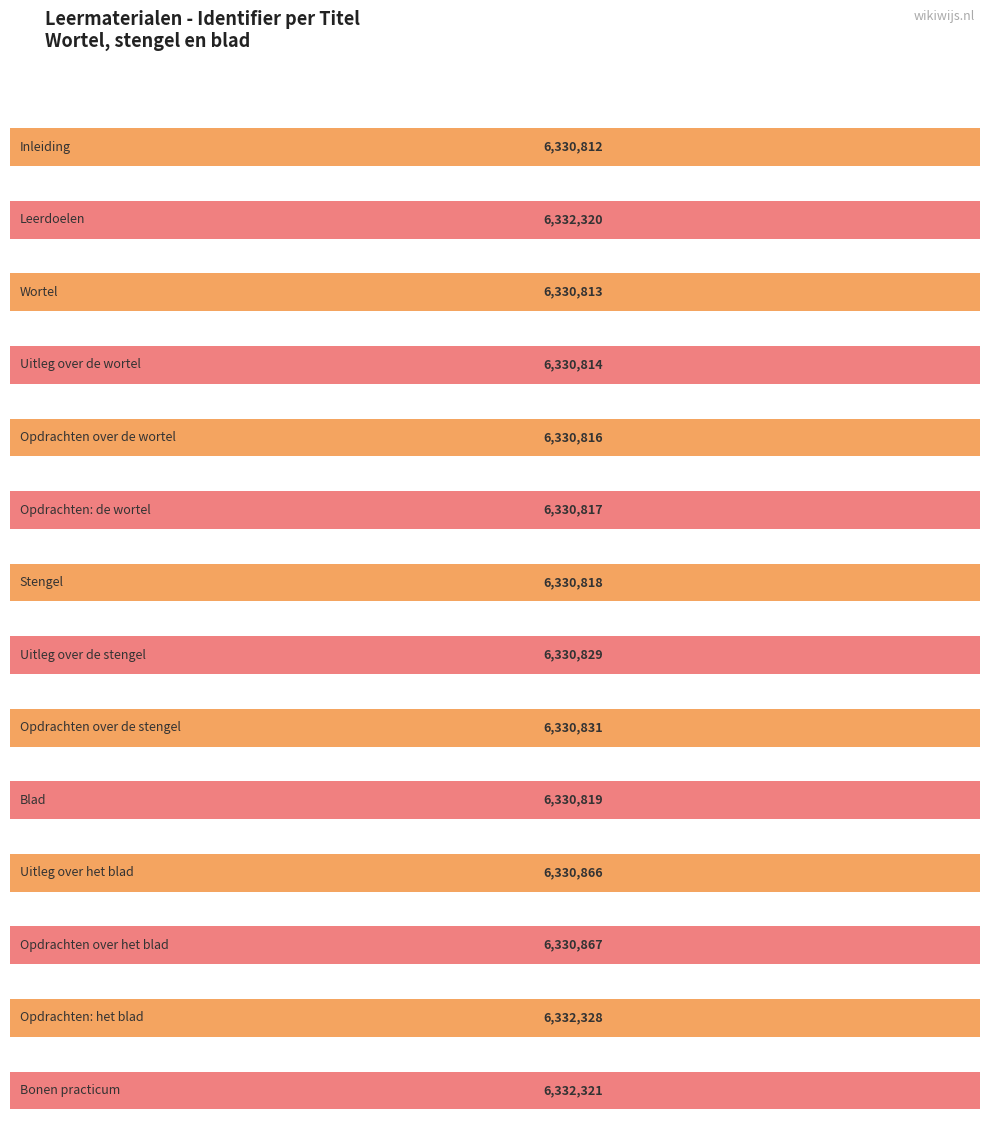

What is the minimum value shown in the chart?

6330812